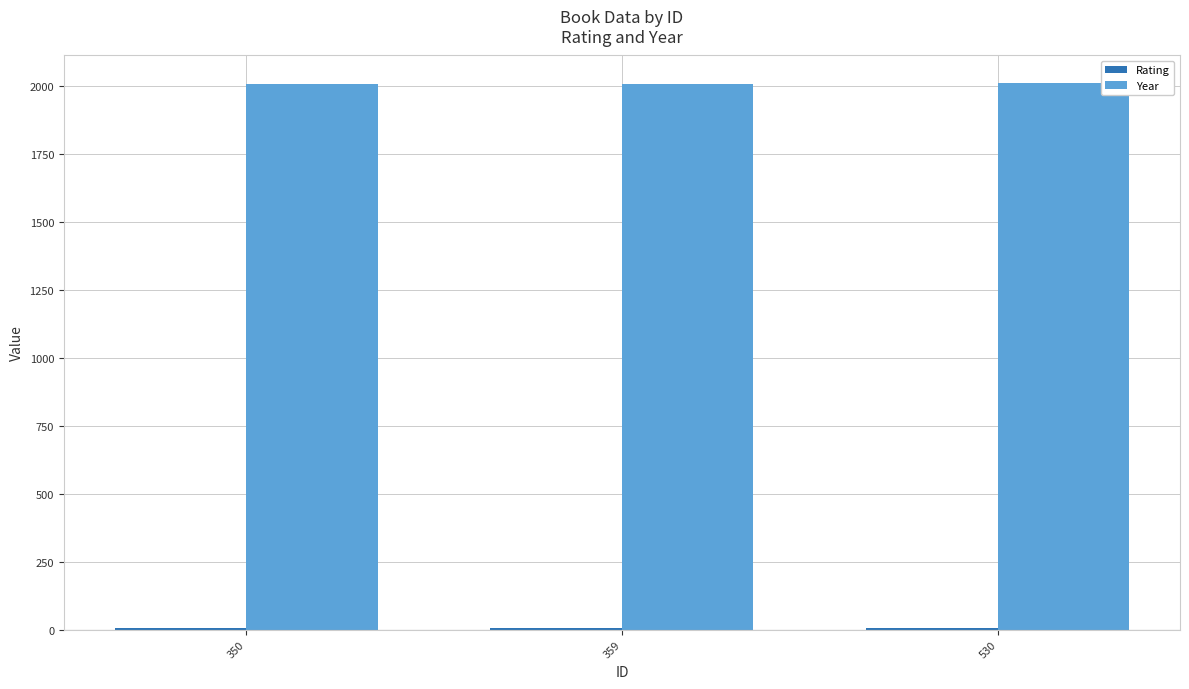

What is the maximum value shown in the chart?

2010